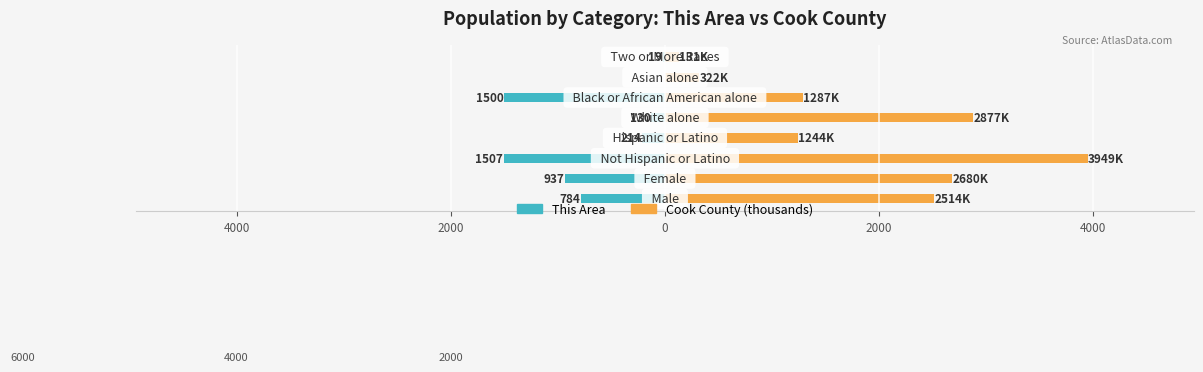

The This Area series shows -214.0 at 0. True or false?

True